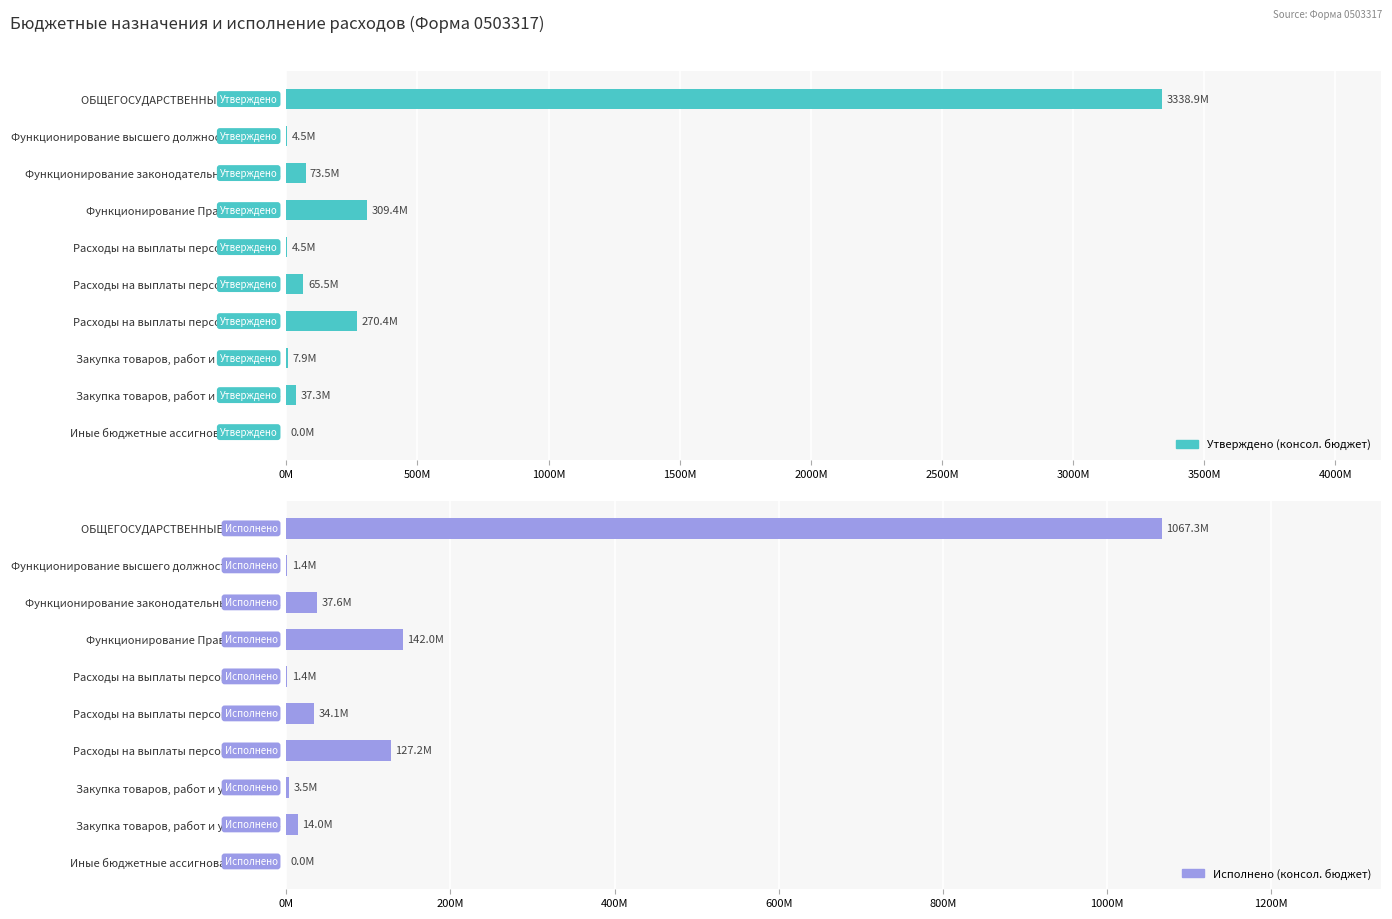

Which series has the largest range (max minus min)?

Утверждено (консол. бюджет)